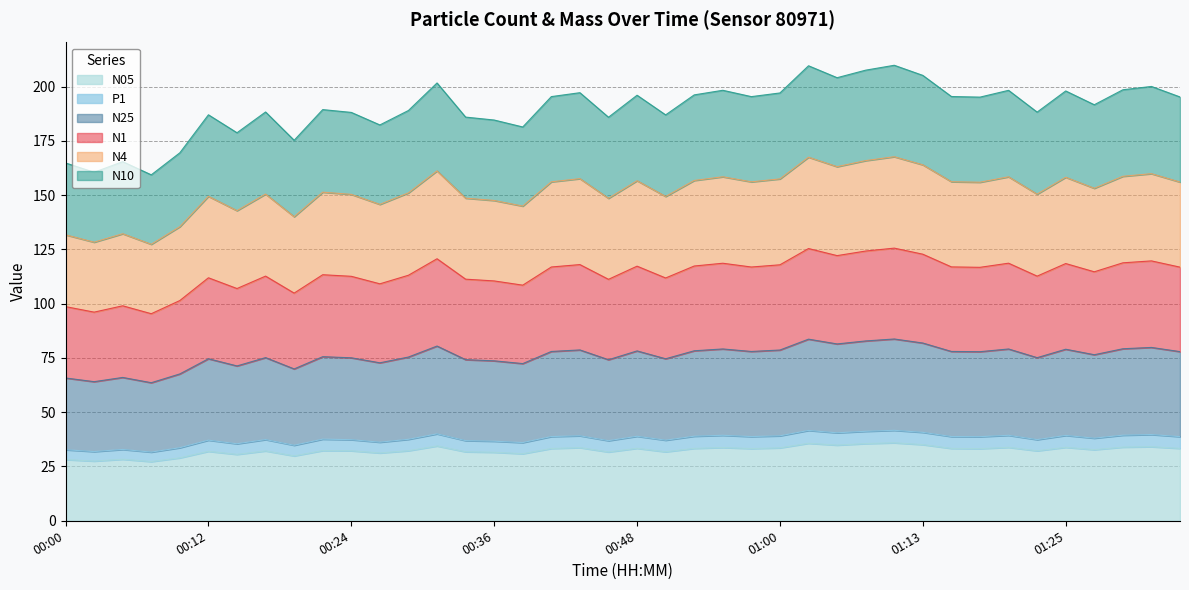

What is the minimum value for N05?

27.3